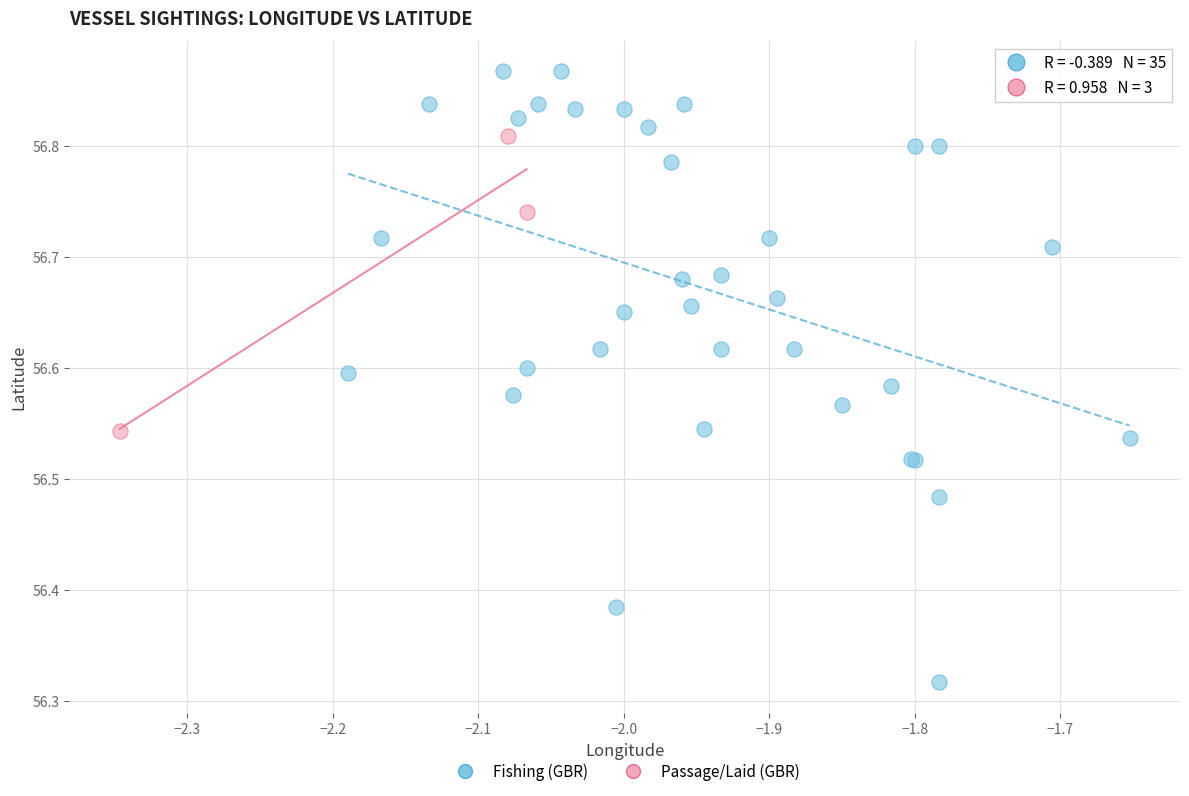

Which series contains the lowest Y value?

Fishing (GBR)